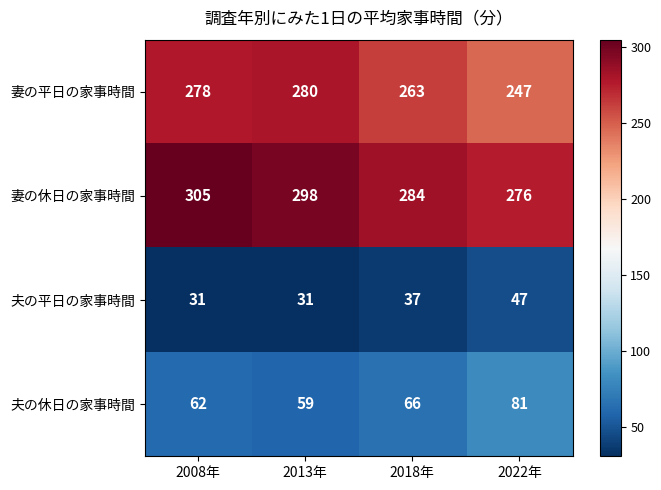

At 2008年, list the series in order from largest to smallest.

妻の休日の家事時間, 妻の平日の家事時間, 夫の休日の家事時間, 夫の平日の家事時間